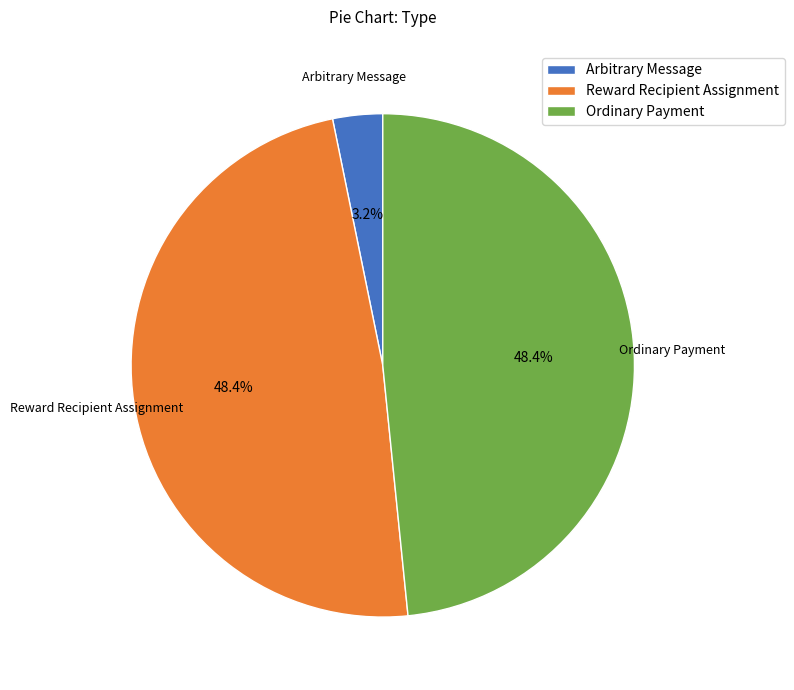

Between Ordinary Payment and Arbitrary Message, which is larger?

Ordinary Payment